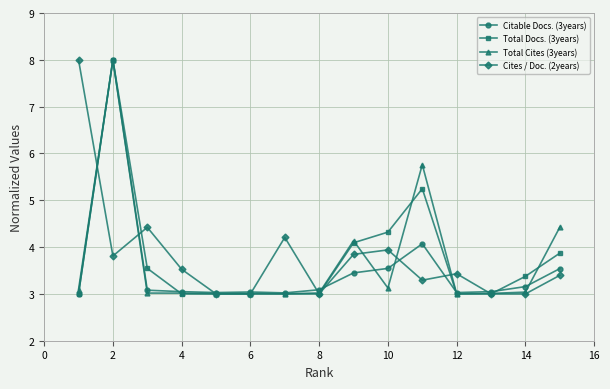

In Cites / Doc. (2years), how many points are higher than both neighbors (excluding endpoints)?

4